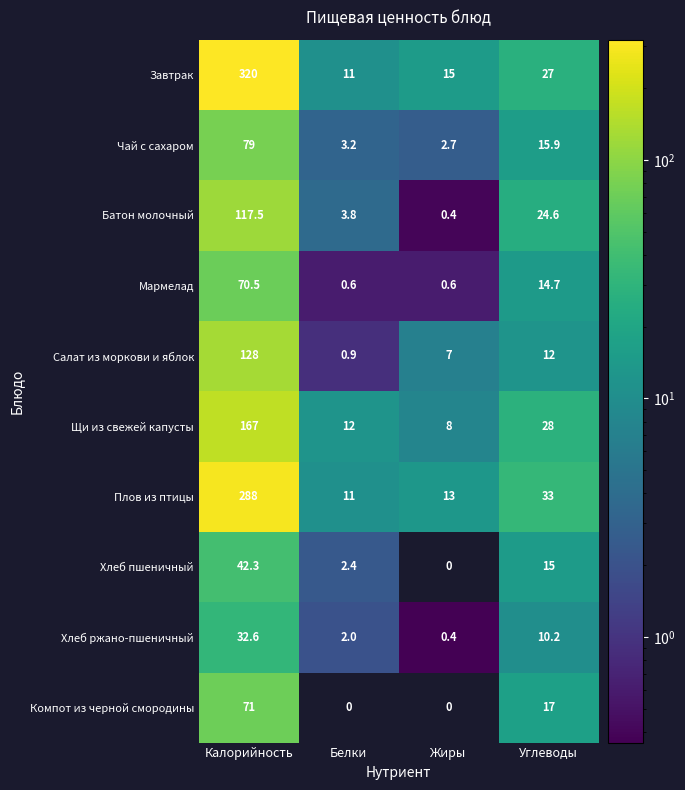

At which label is Щи из свежей капусты closest to 87?

Углеводы